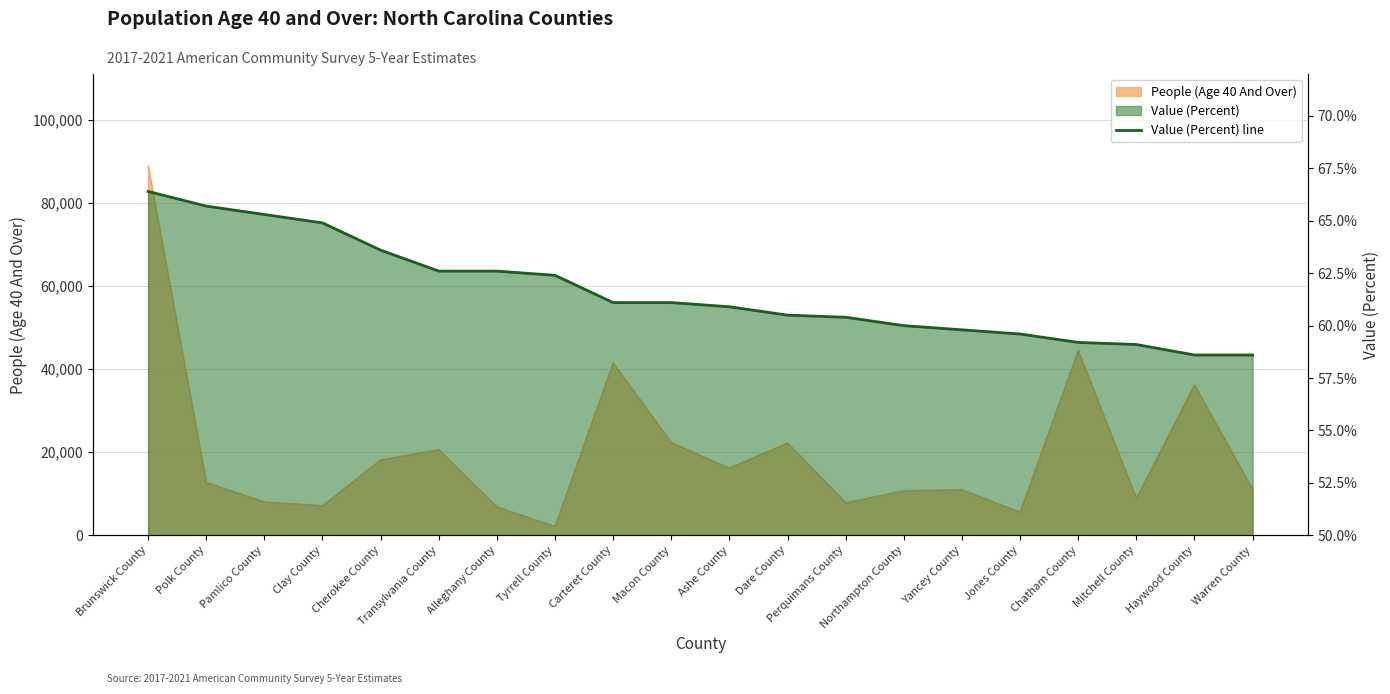

Reading left to right, extract all data points from this chart.

66.4	65.7	65.3	64.9	63.6	62.6	62.6	62.4	61.1	61.1	60.9	60.5	60.4	60.0	59.8	59.6	59.2	59.1	58.6	58.6